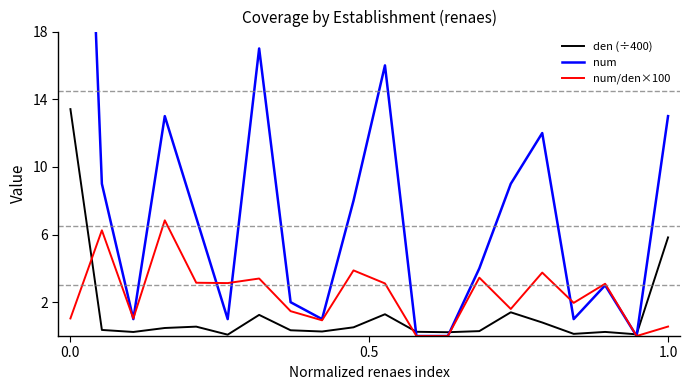

At which label is den (÷400) closest to 6?

1.0